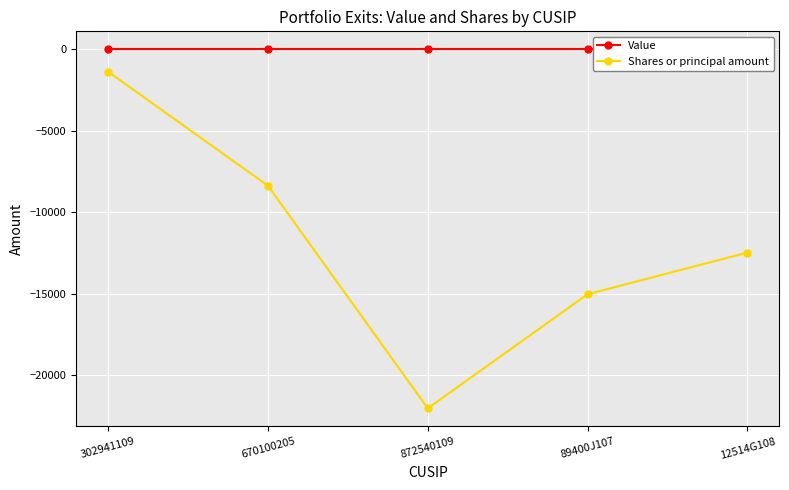

How many series are shown in this chart?

2